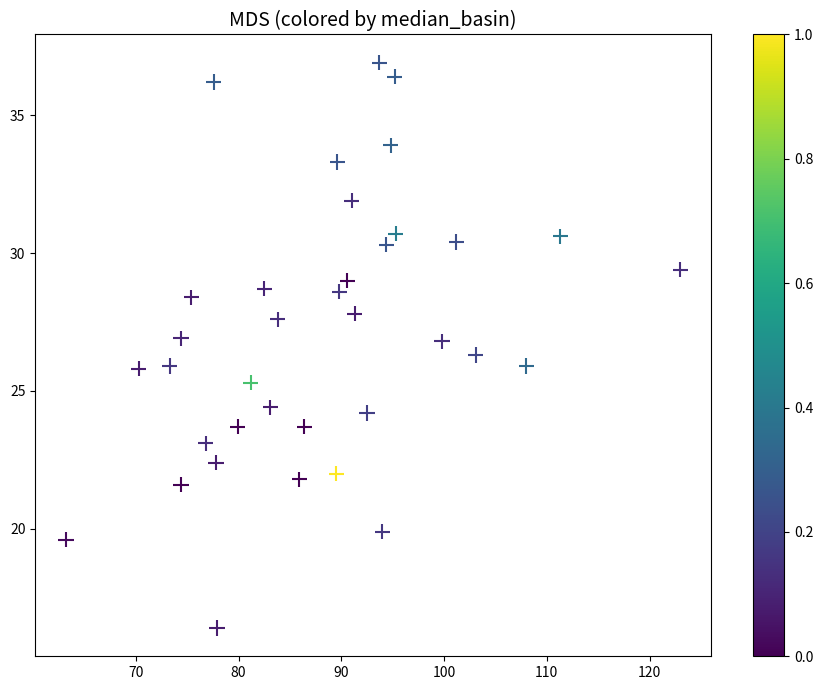

What is the range of X values (max minus min)?

59.8